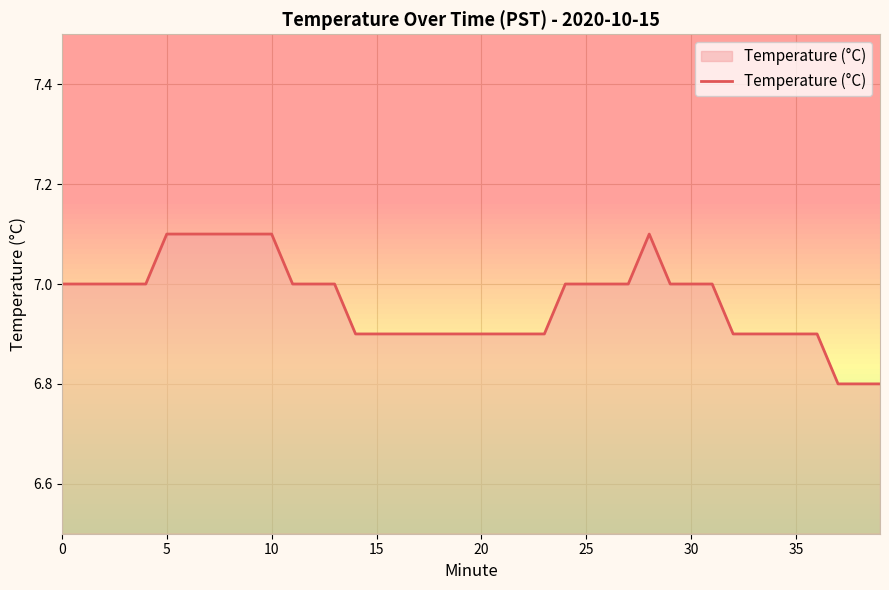

What is the minimum value shown in the chart?

6.8